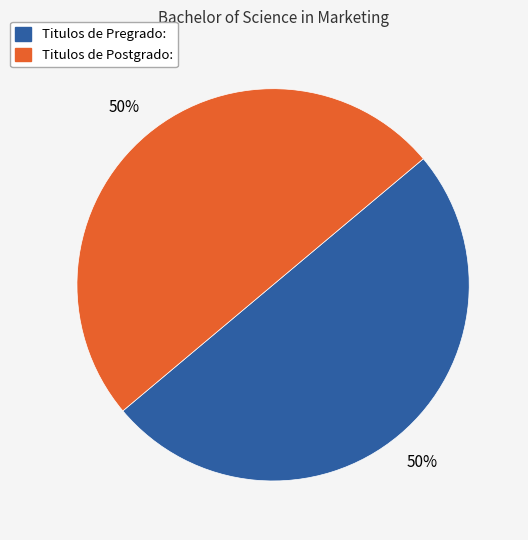

To the nearest percent, what portion does Titulos de Postgrado: represent?

50%